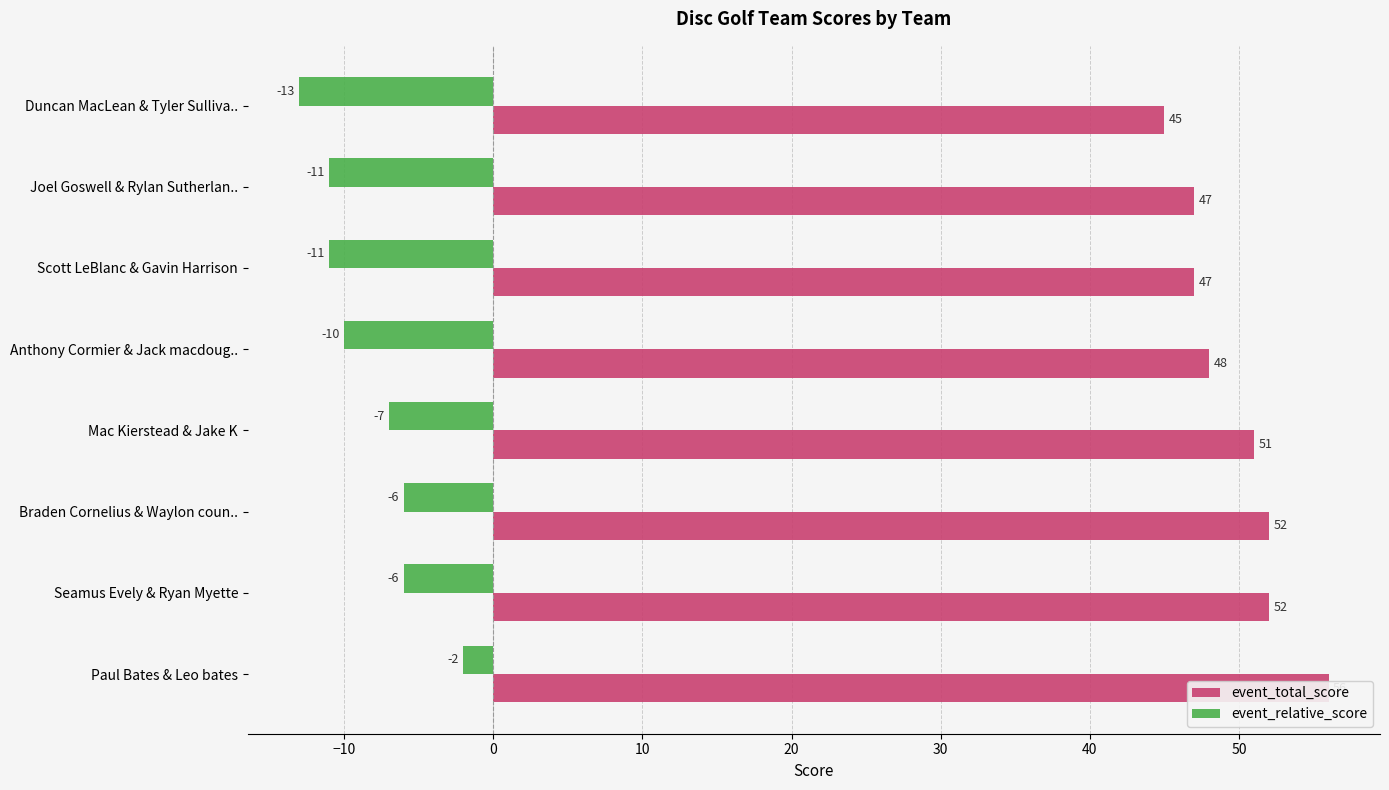

What is the spread (max minus min) of values at Mac Kierstead & Jake K?

58